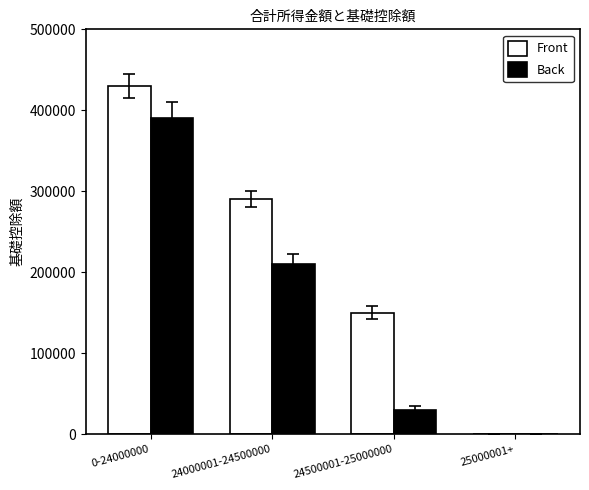

What value does the Back series have at 24000001-24500000, to the nearest 10?

210000